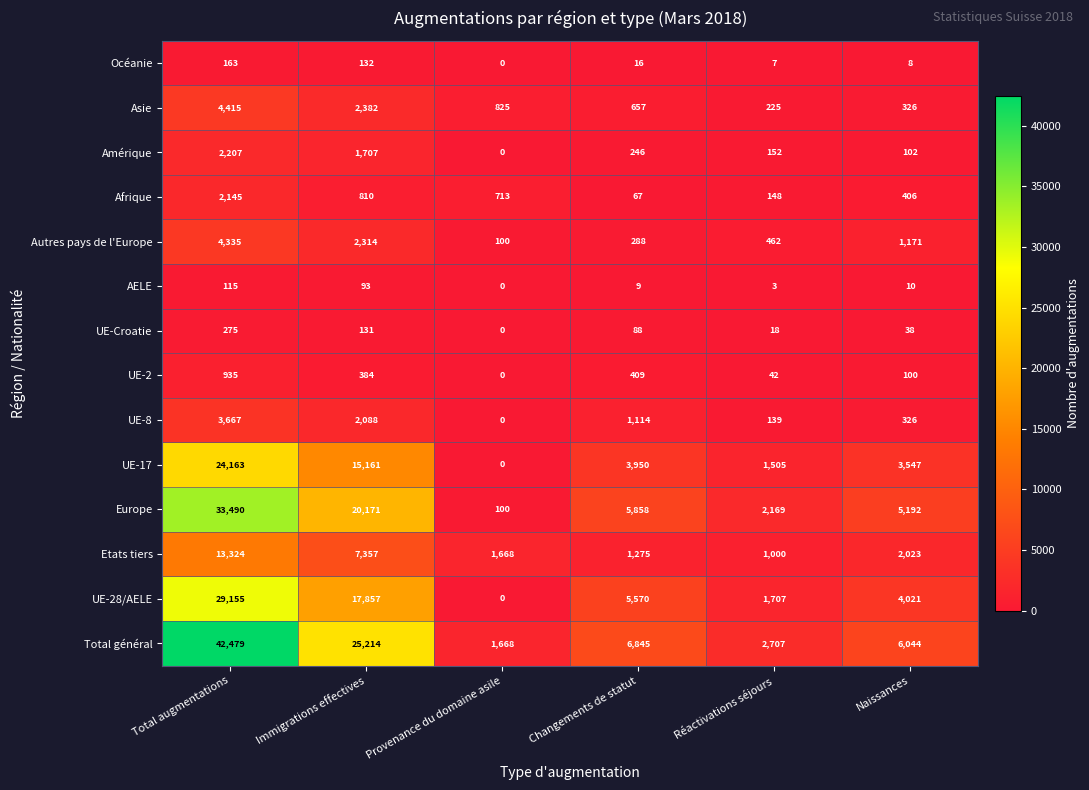

Rank the series by their maximum value, from highest to lowest.

Total général, Europe, UE-28/AELE, UE-17, Etats tiers, Asie, Autres pays de l'Europe, UE-8, Amérique, Afrique, UE-2, UE-Croatie, Océanie, AELE